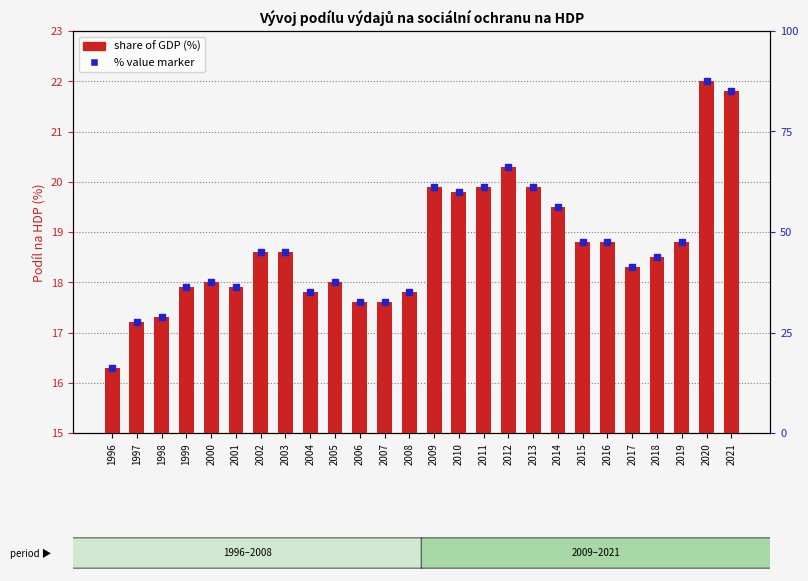

Which series has the largest total across all categories?

% value marker